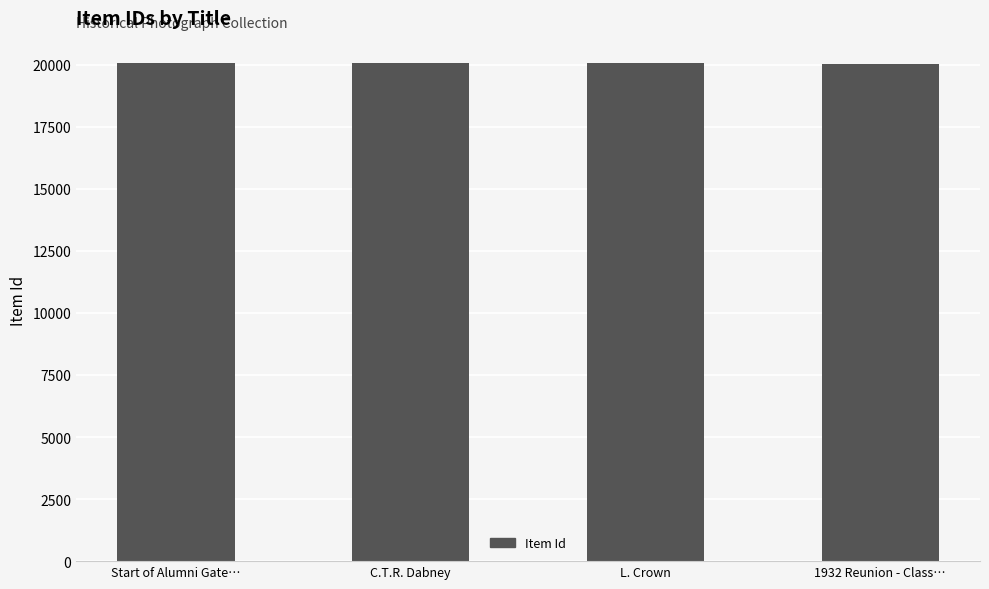

How many data points are less than 20047?

2